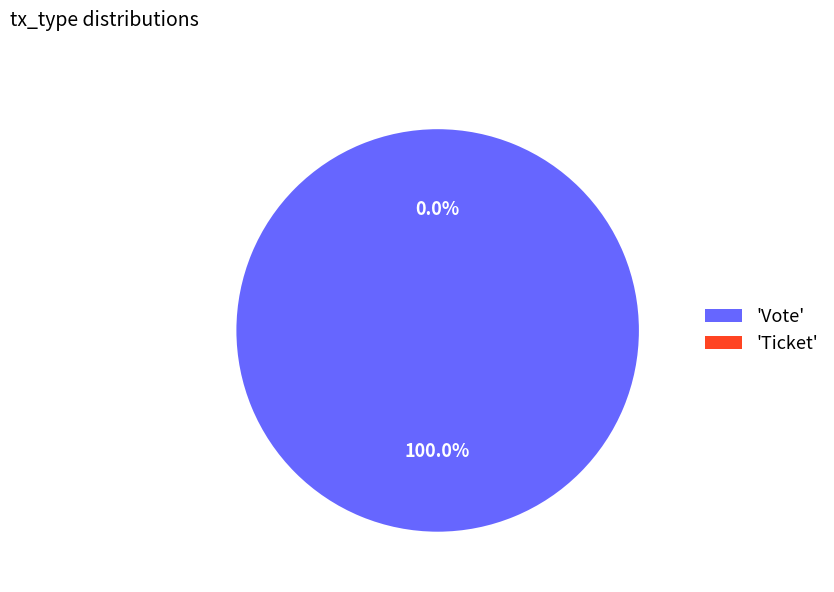

Rank the categories by value from lowest to highest.

Ticket, Vote